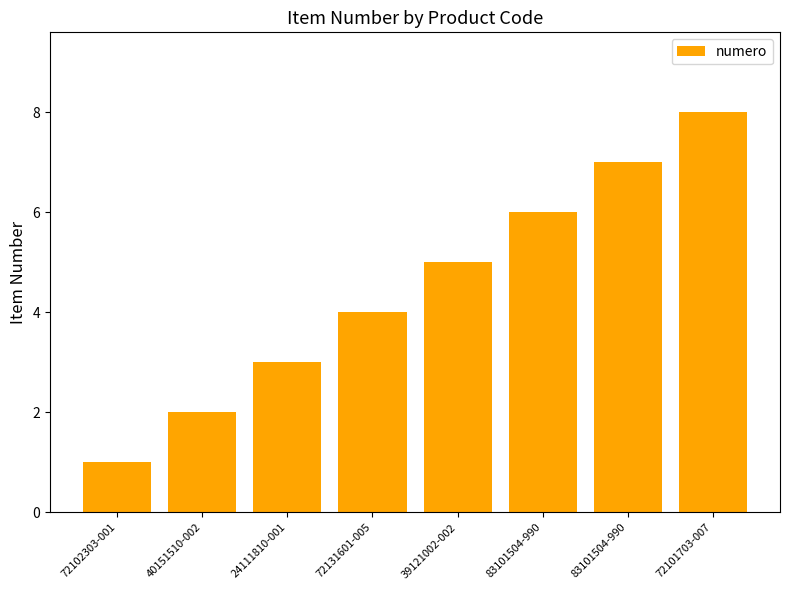

Count the number of categories in the chart.

8